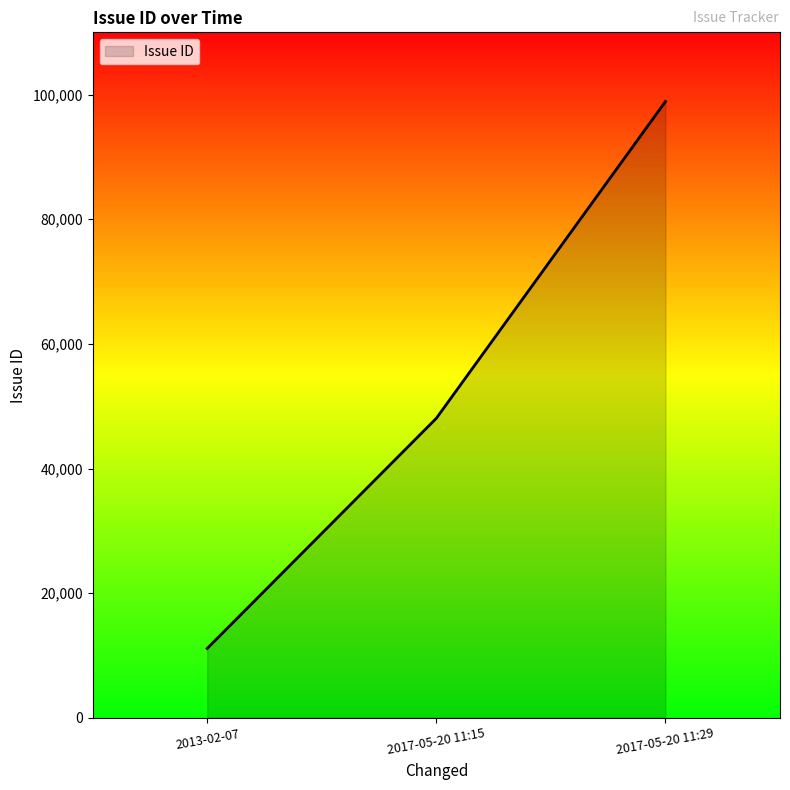

What is the sum of all values?

158079